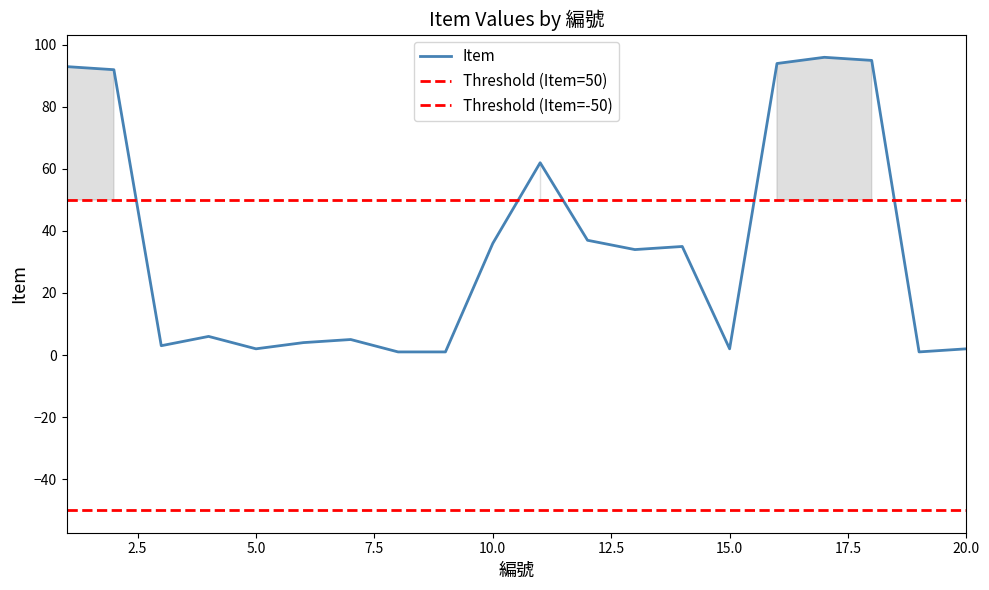

Does the chart display data point markers on the line(s)?

No